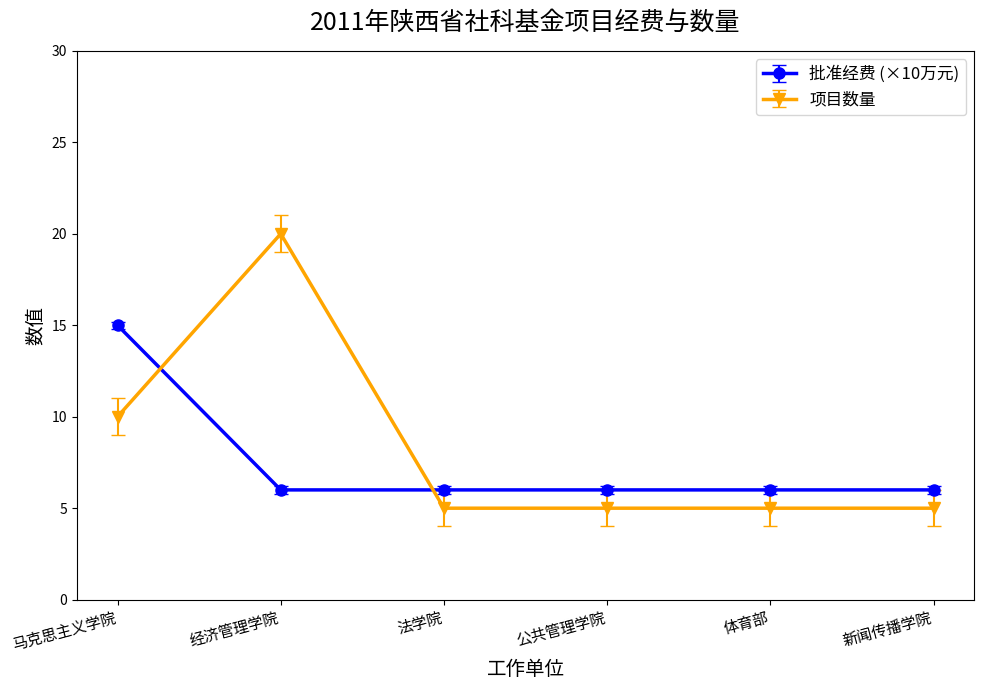

How many categories are shown in the chart?

6